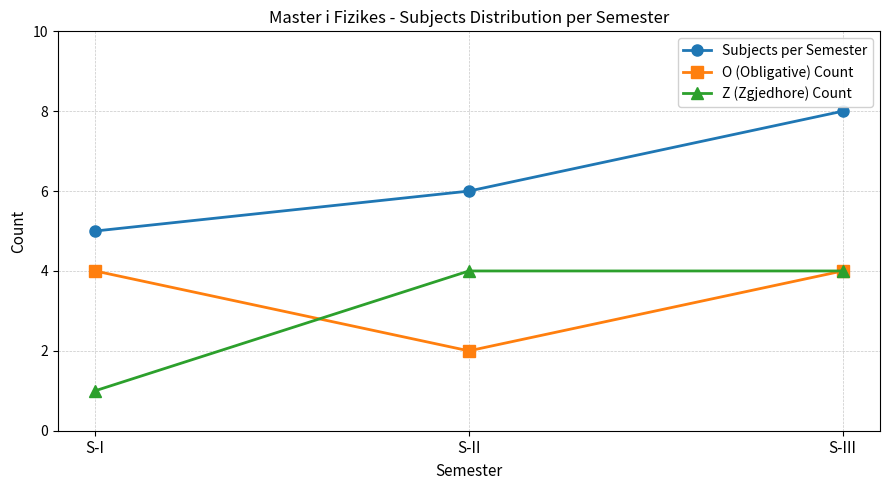

What is the smallest value displayed?

1